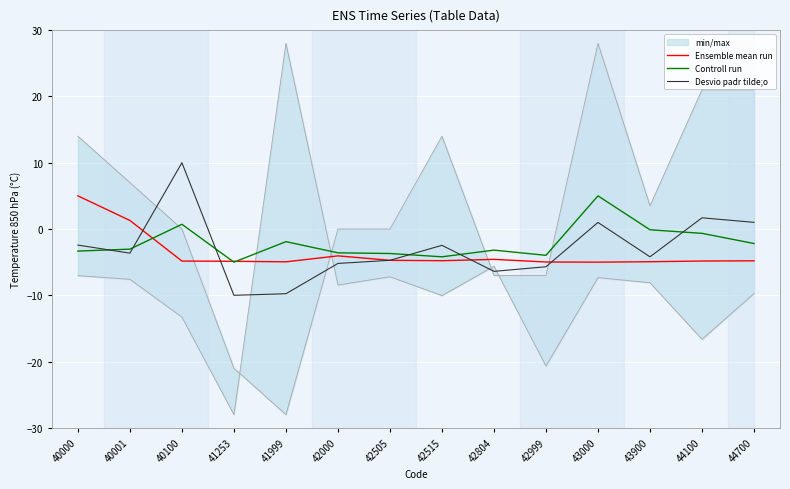

At how many categories does at least one series exceed -7?

14